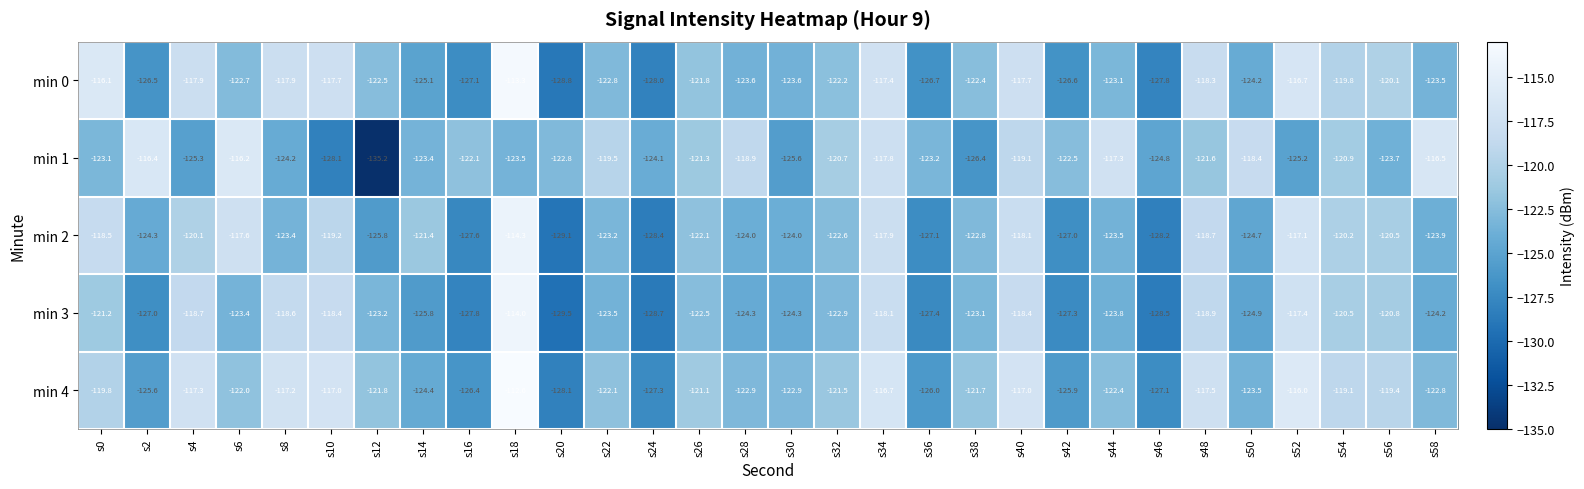

Where does the min 2 series first go above -122?

s0